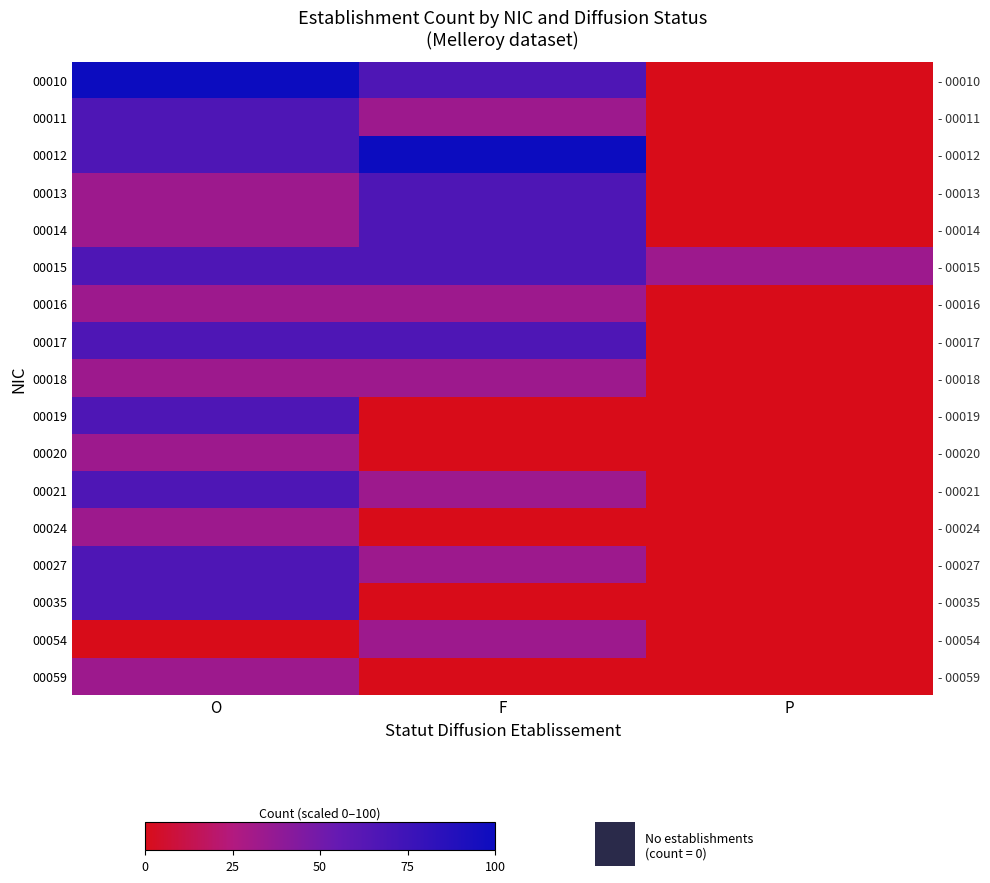

How many positive values does the 00019 series have?

1